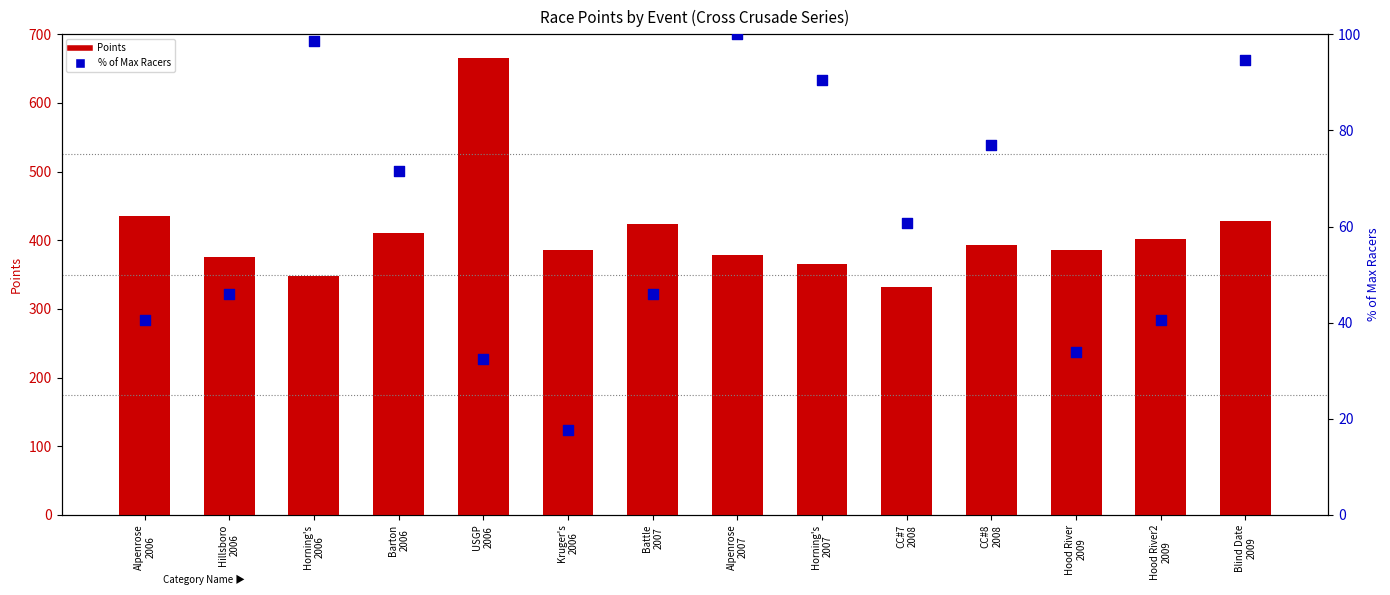

Which series has the largest Y range (max minus min)?

Points